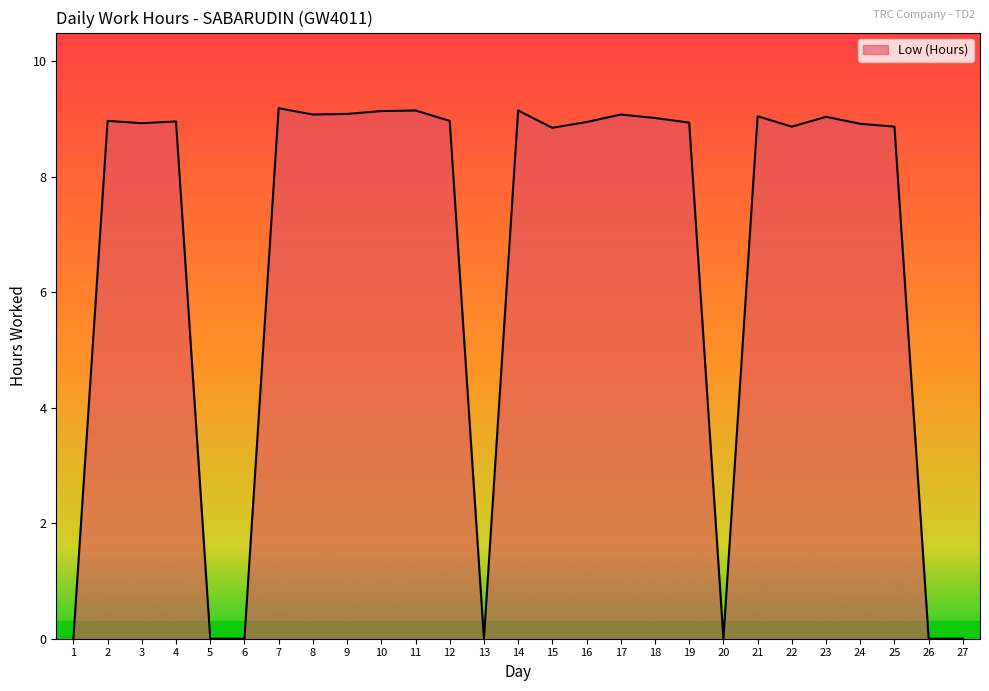

What is the difference between the maximum and minimum values?

9.2